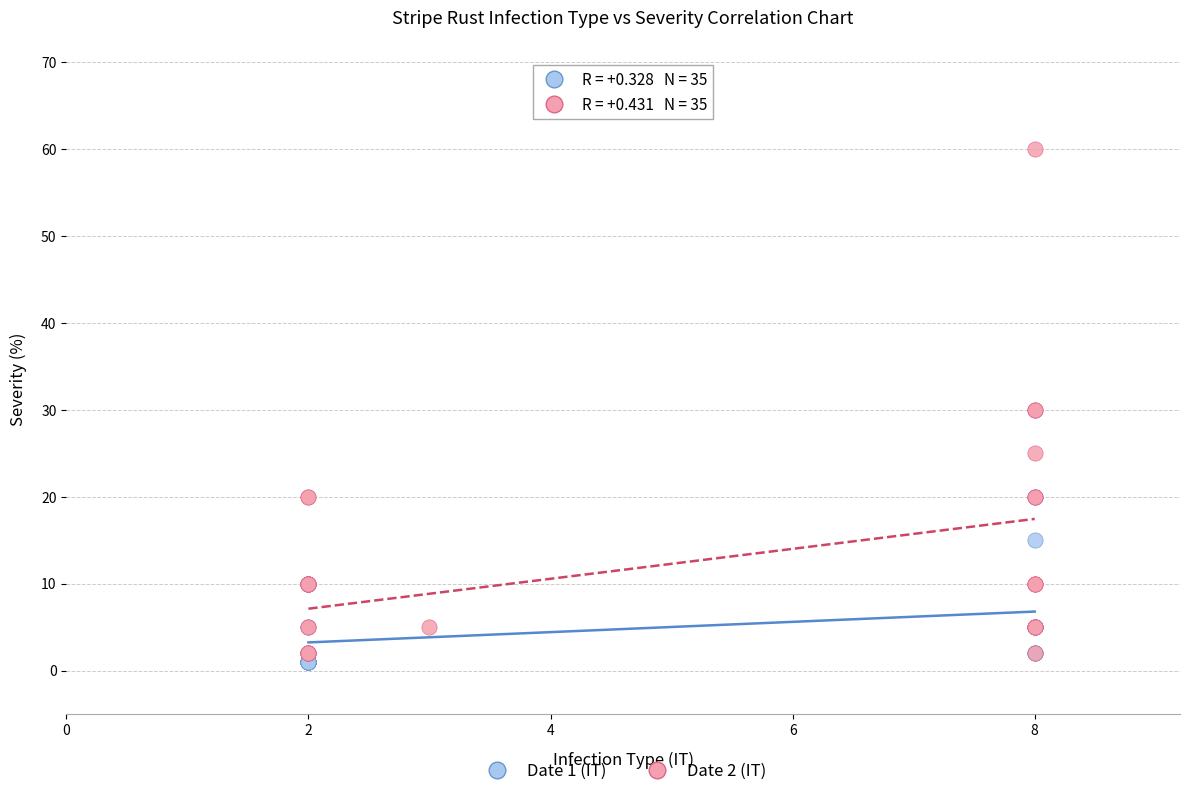

Which series contains the lowest Y value?

Date 1 (IT)